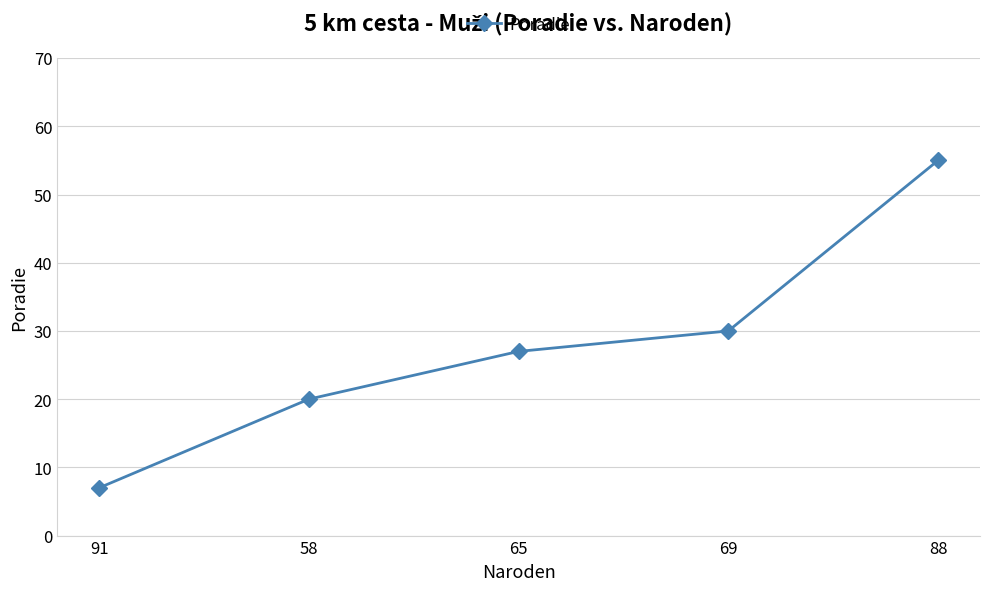

Which has a higher value, 88 or 65?

88